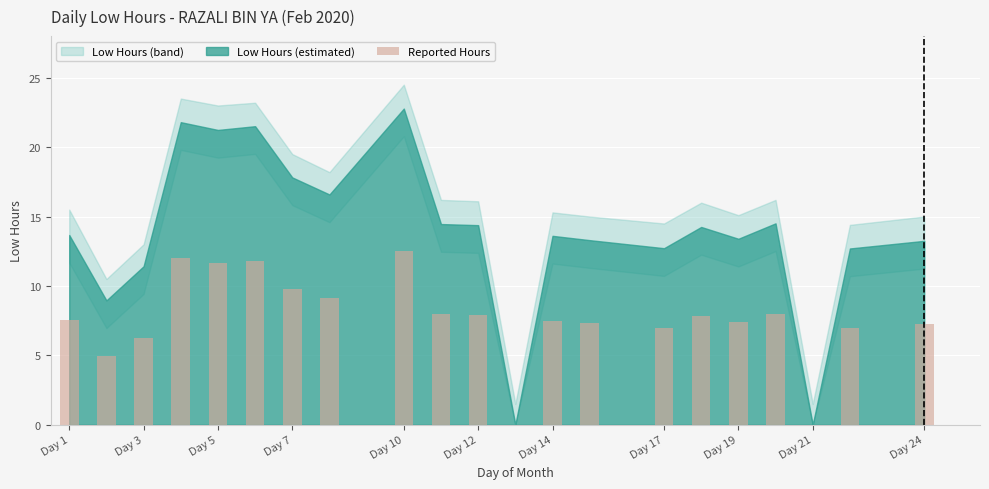

What is the sum of all values?

160.8